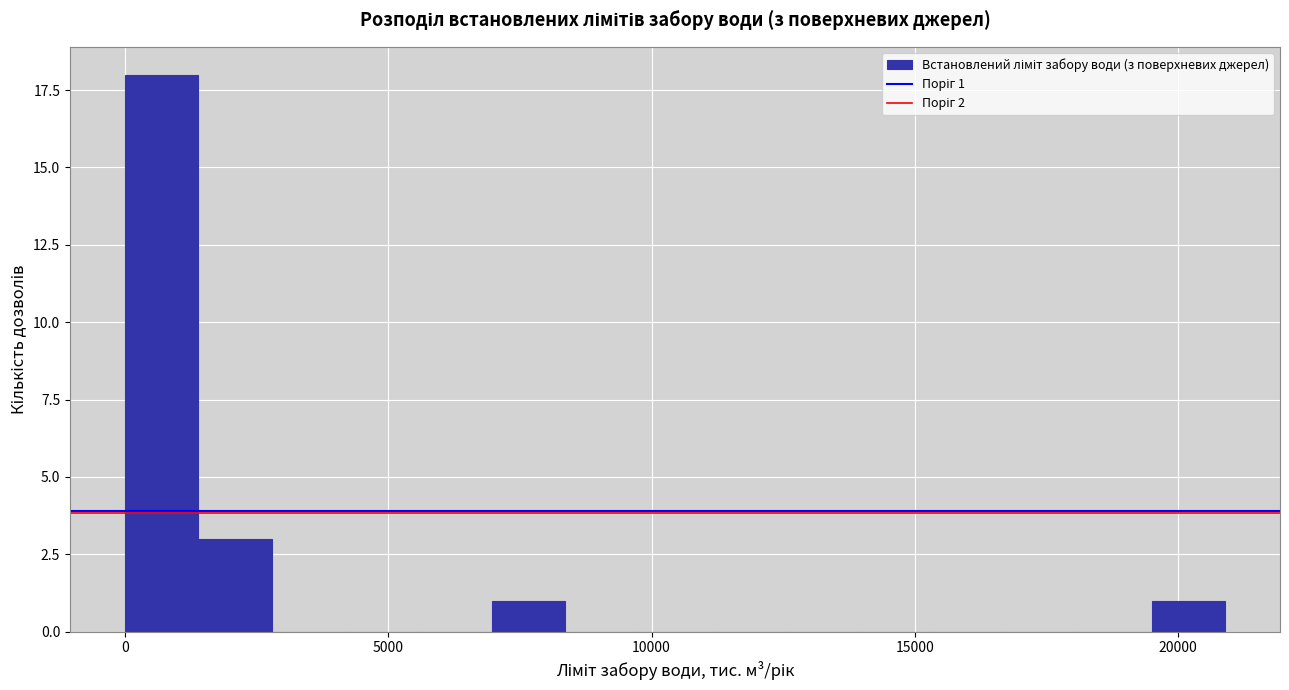

Around what value on the x-axis is the tallest bar? Give the approximate position of its centre, as read against the axis.

500